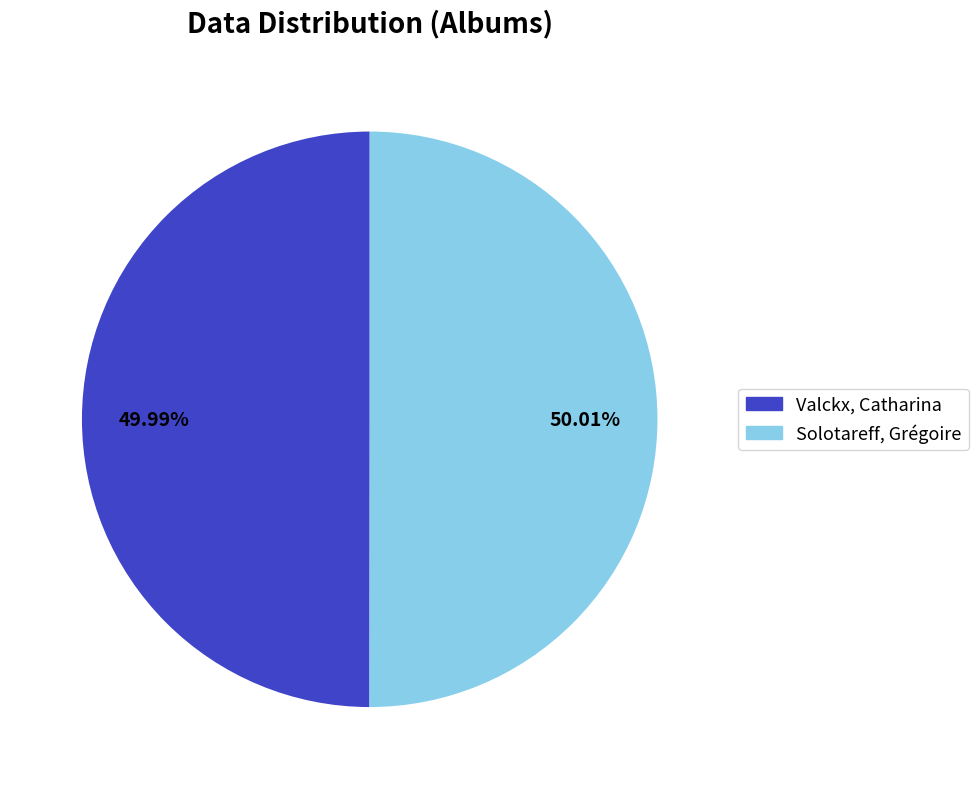

To the nearest percent, what percentage of the pie is Valckx, Catharina?

50%